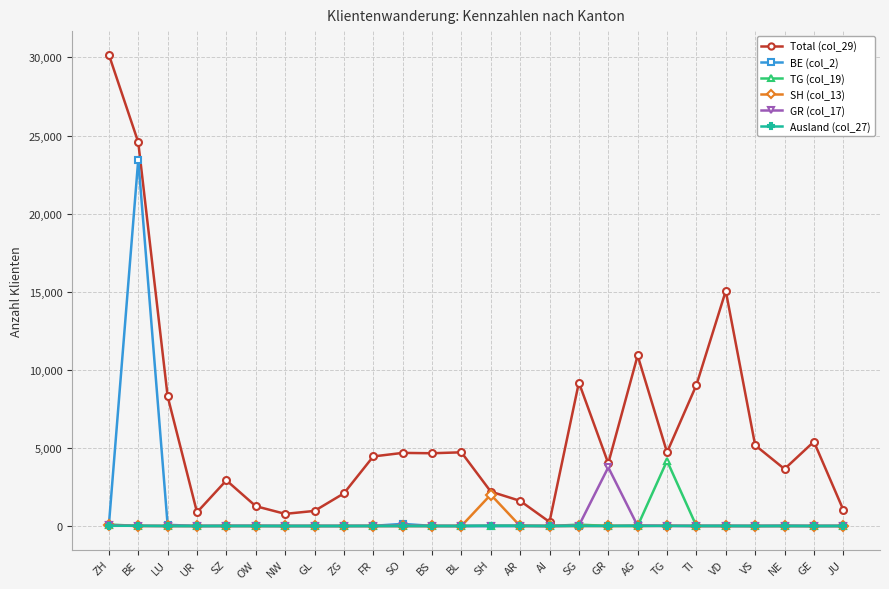

True or false: Total (col_29) has a value of 2536 at LU.

False